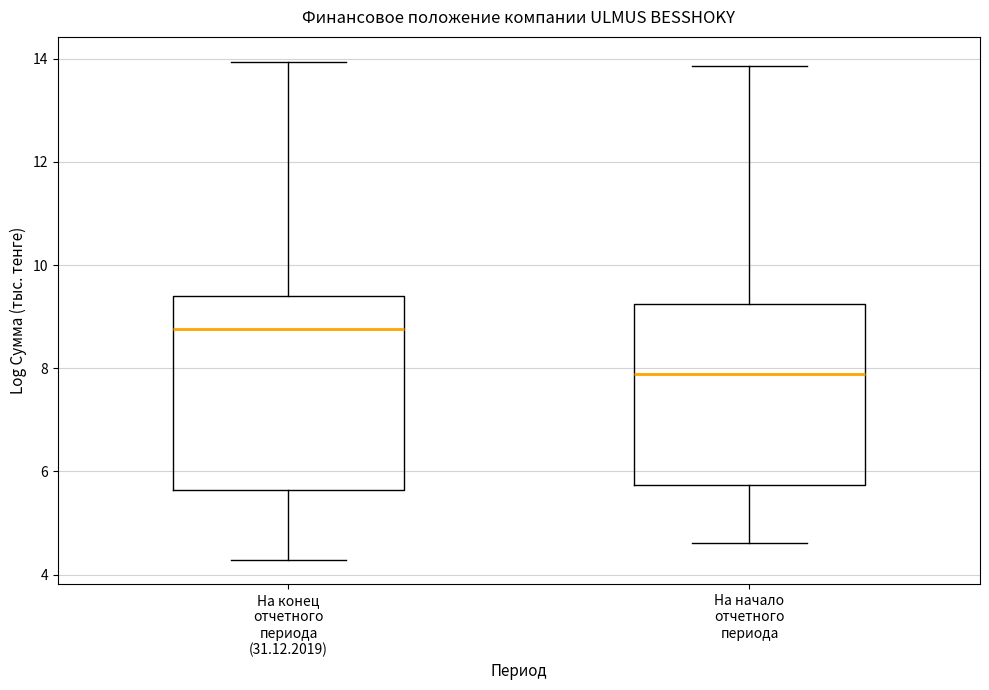

Where does the median line of the box for На конец отчетного периода (31.12.2019) sit on the y-axis? The values are not printed on the chart, so give them approximately, as read against the axis.

8.8